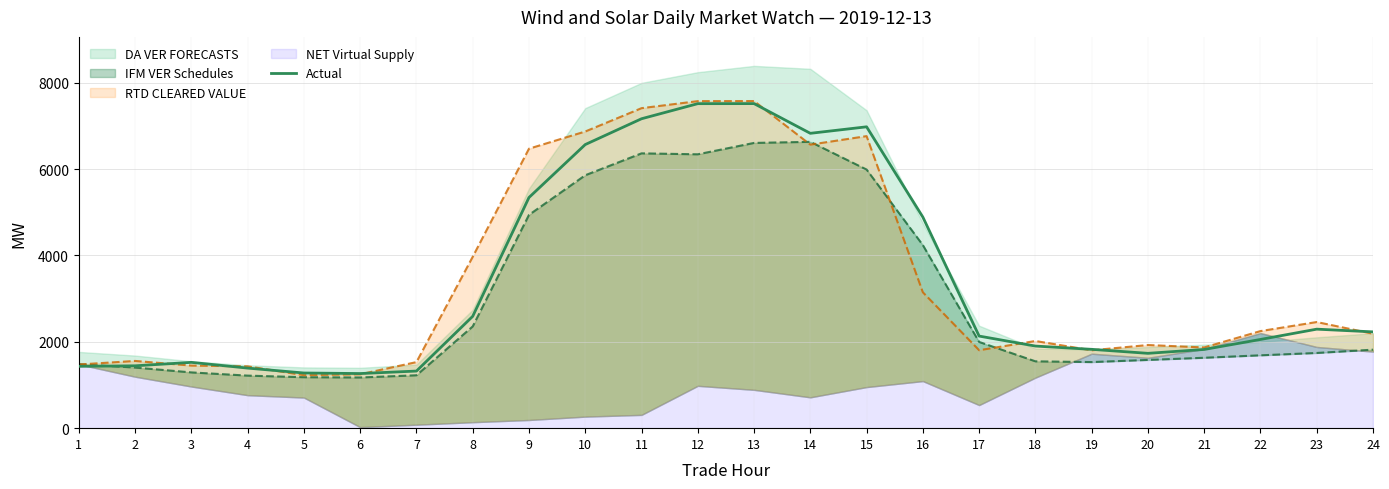

Reading left to right, list all the values displayed in this chart.

1432.1	1443.8	1523.8	1390.9	1277.4	1264.8	1322.3	2590.1	5341.1	6567.1	7164.4	7514.1	7515.3	6827.4	6977.9	4887.1	2132.5	1901.0	1825.4	1732.7	1822.7	2054.2	2292.6	2229.7